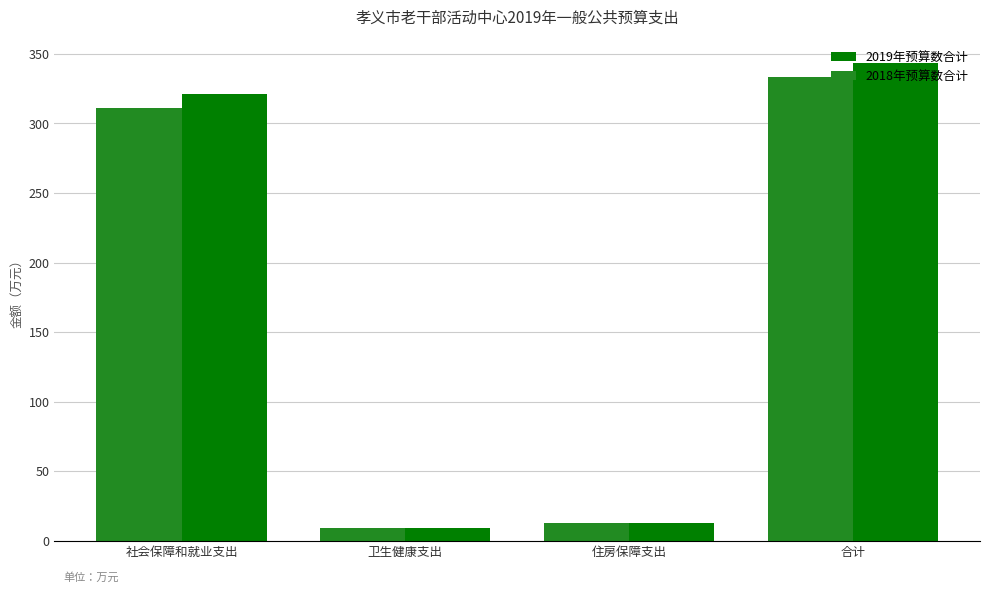

What is the label of the 1st bar from the right?

合计